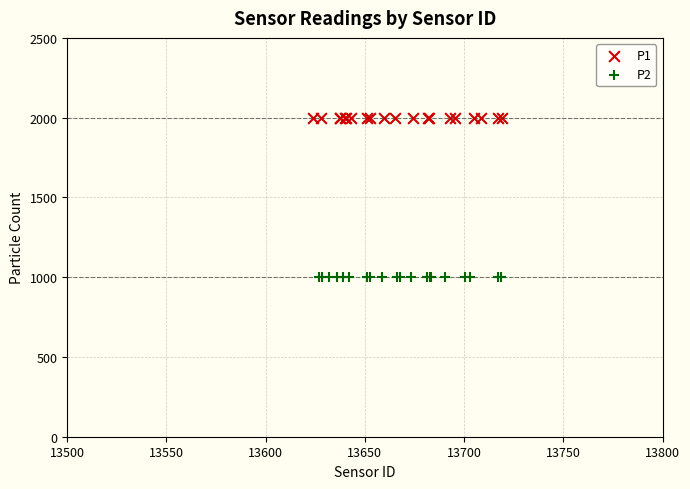

Which series contains the lowest Y value?

P2